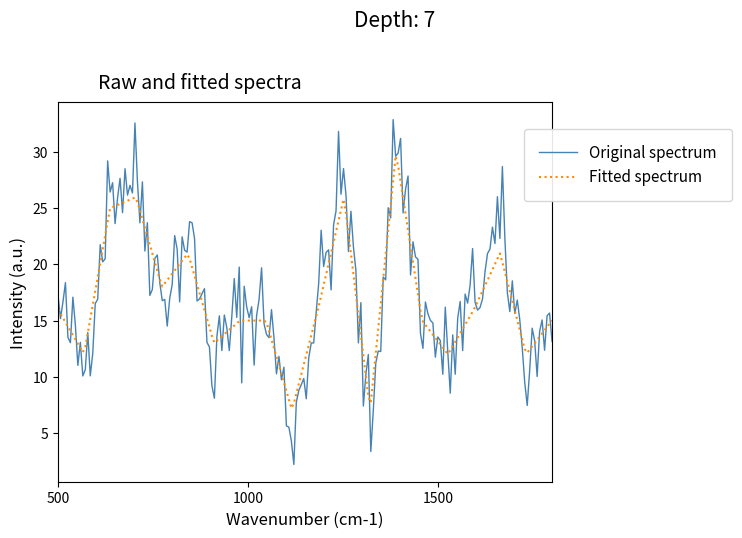

Rank the series by their maximum value, from lowest to highest.

Fitted spectrum, Original spectrum